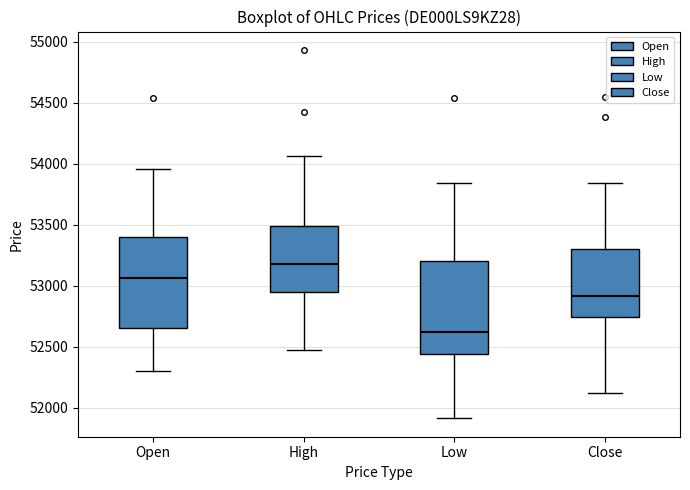

Which box has the highest median line?

High